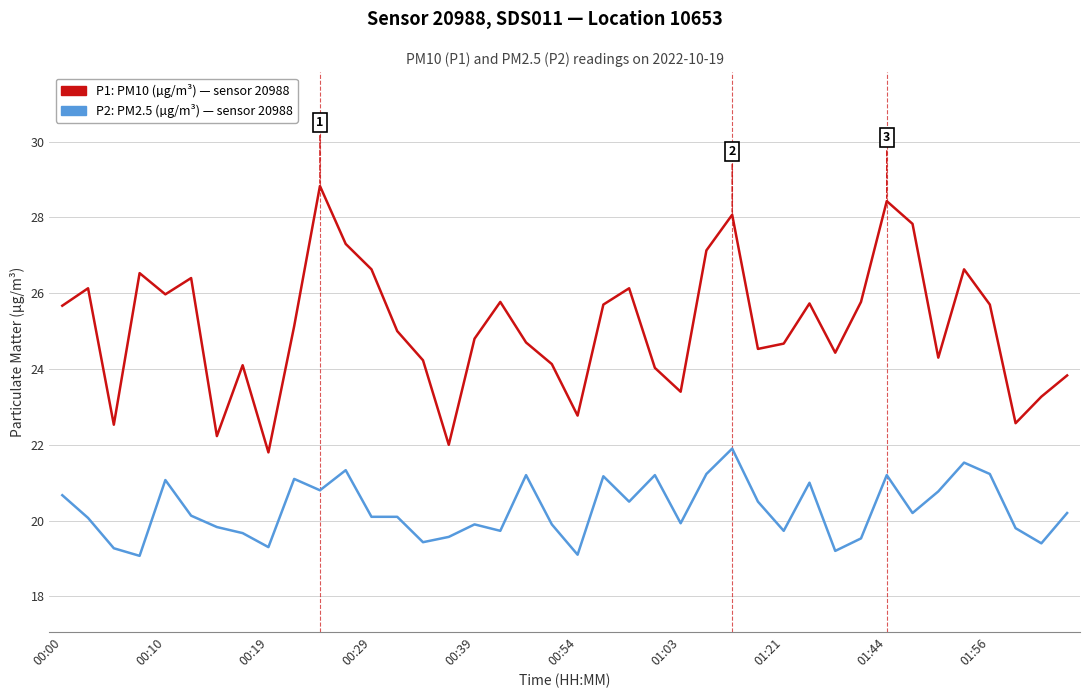

How many lines are shown in the chart?

2